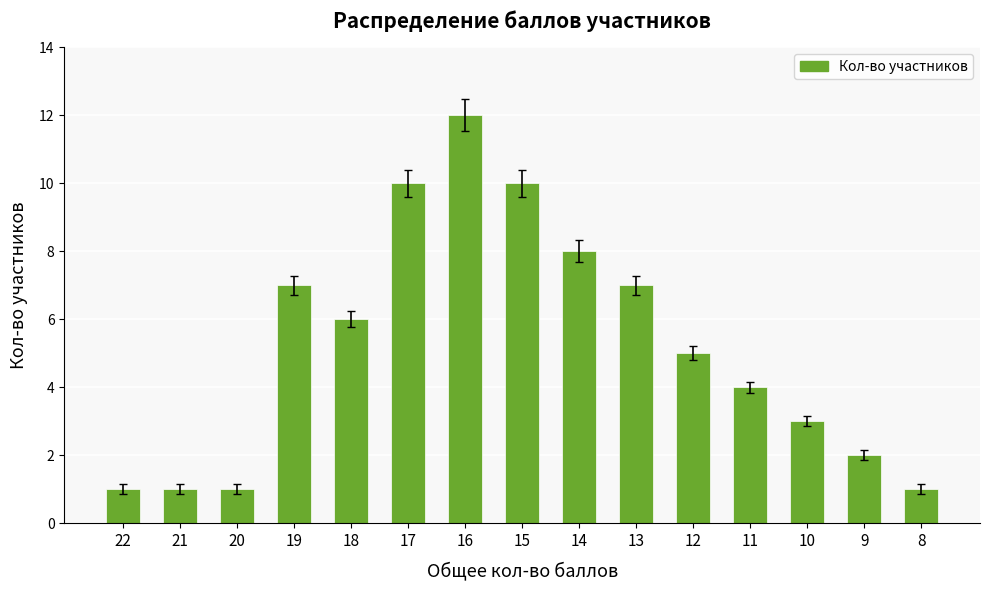

Is it true that the value at 9 is 2?

True